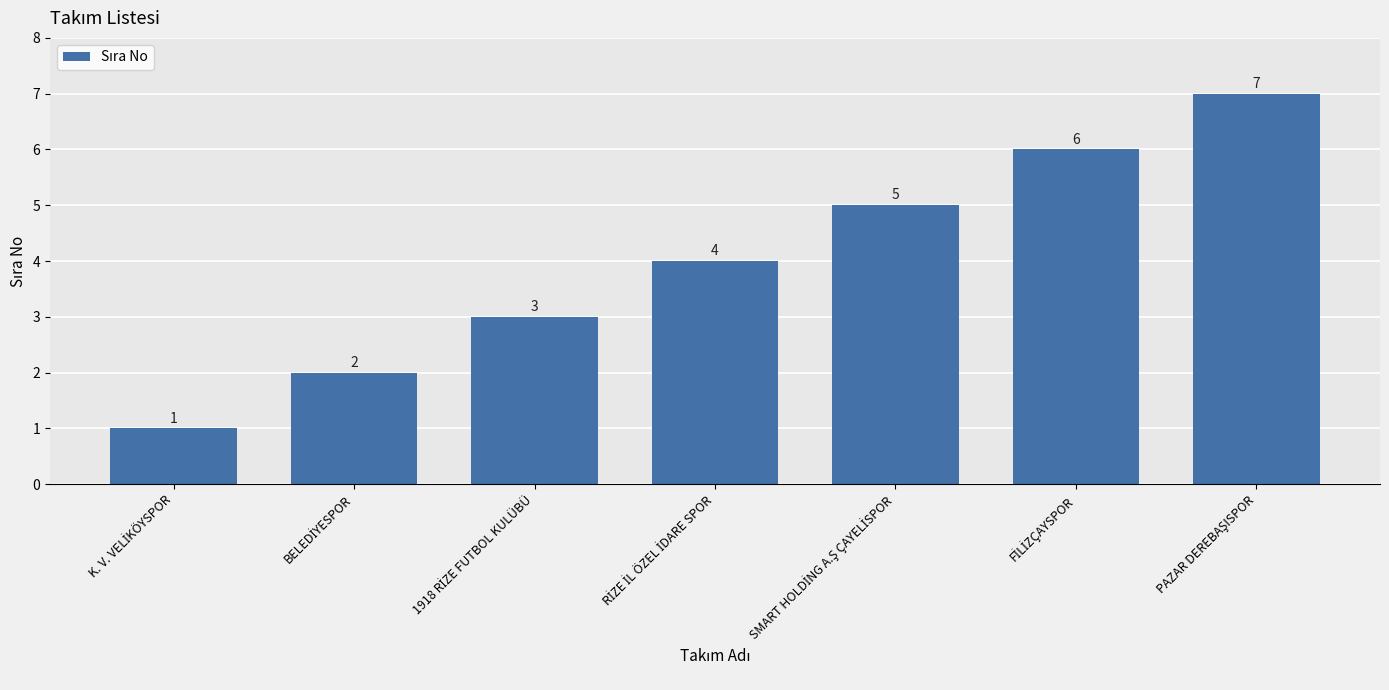

What is the value of the 4th bar from the left?

4